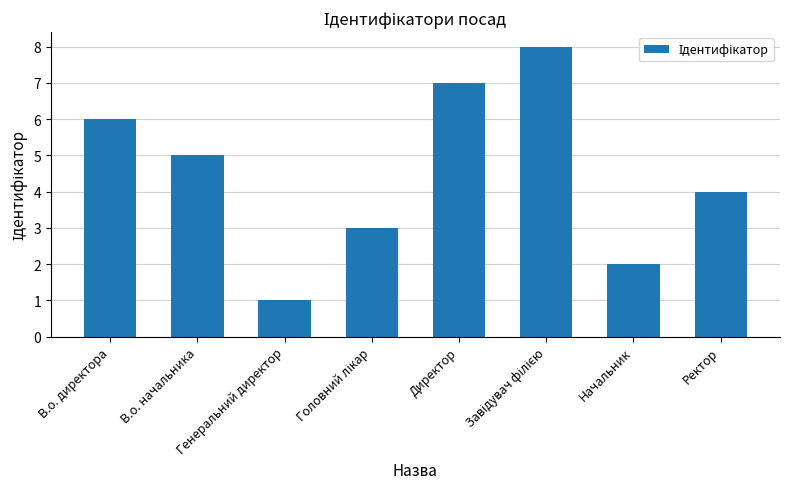

What position from the left is Ректор?

8